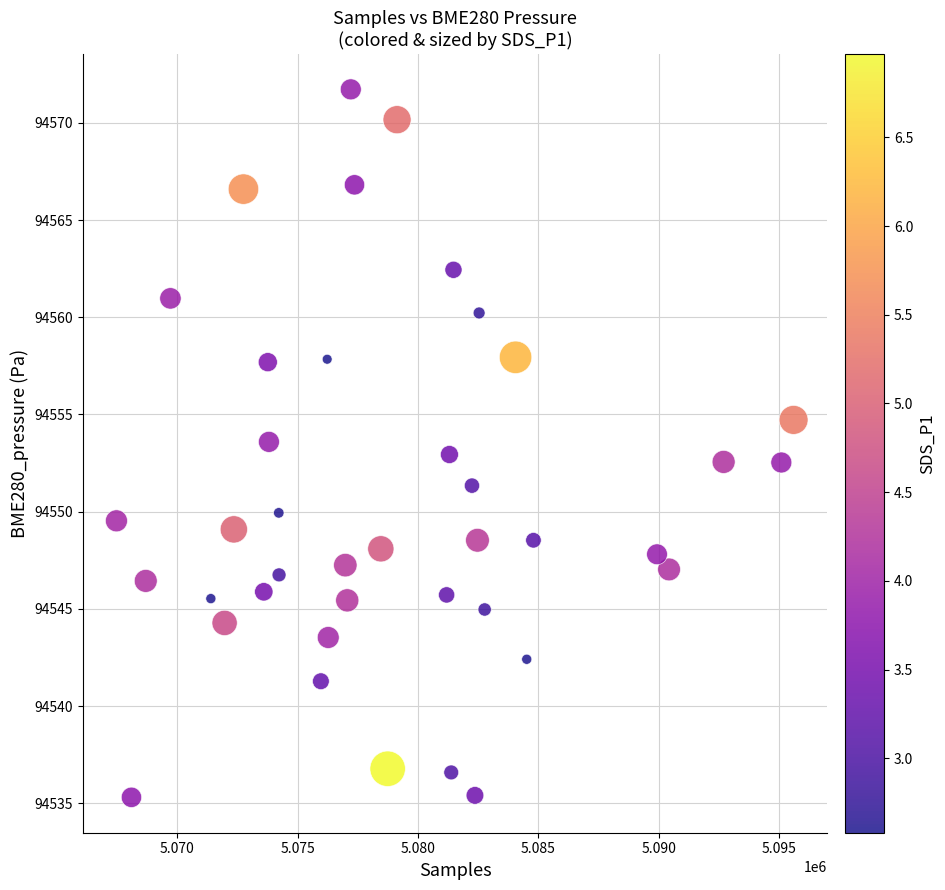

What is the range of Y values (max minus min)?

36.4